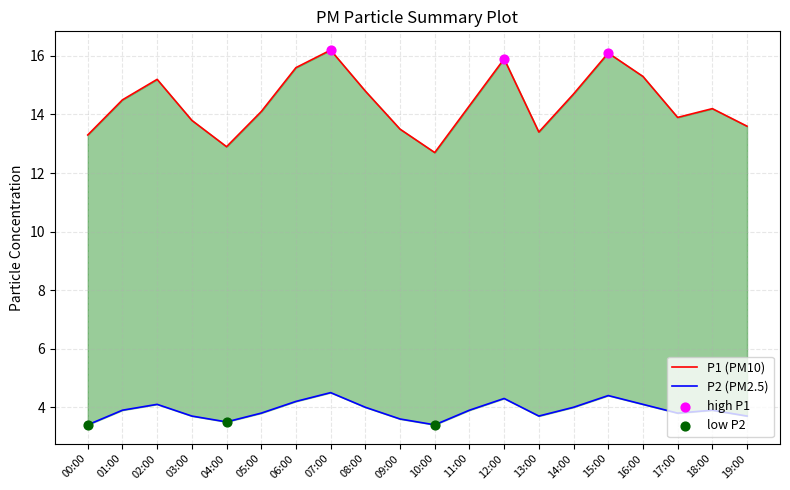

What is the total value across all series at 15:00?

20.5